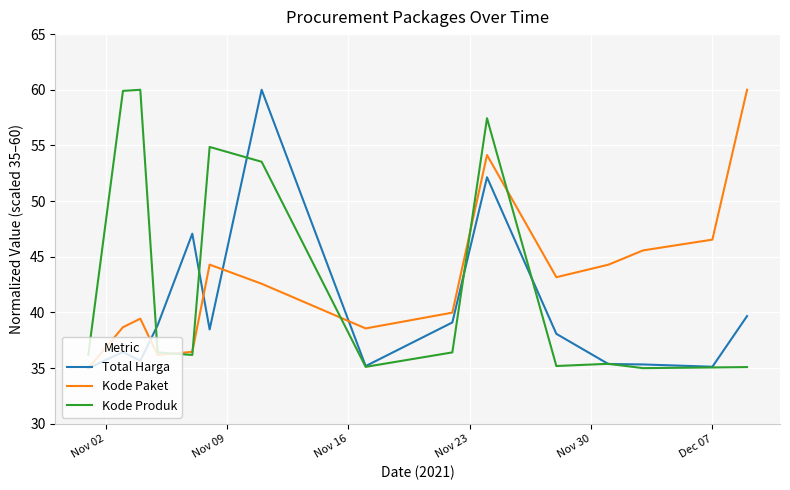

What is the highest value of the Kode Paket series?

60.0